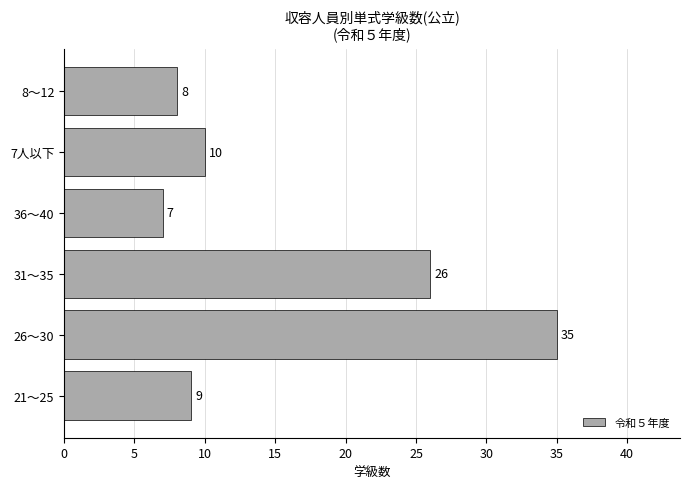

The chart shows a value of 35 at 26～30. True or false?

True